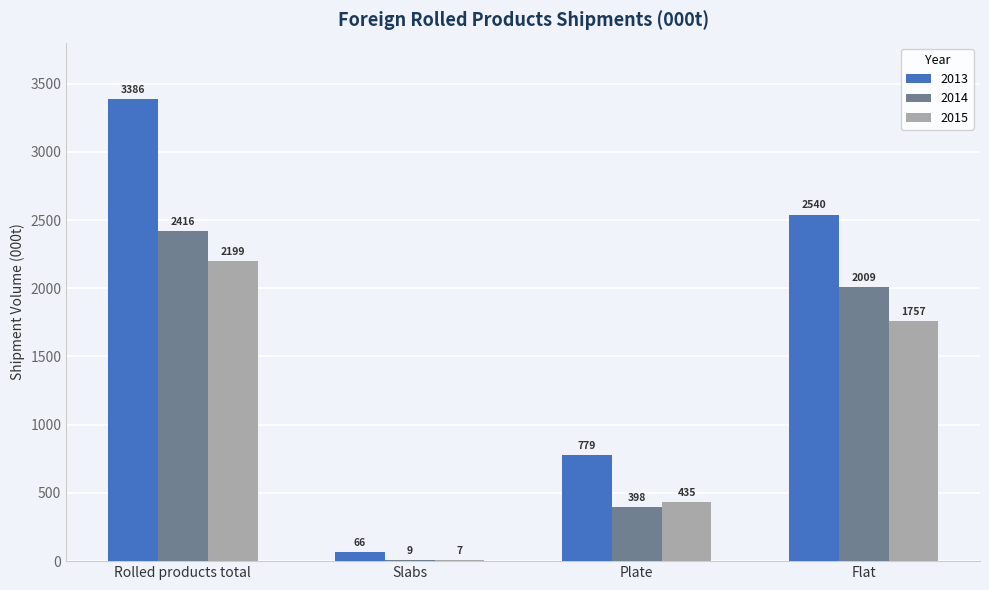

Read the 2015 value at Flat.

1757.5